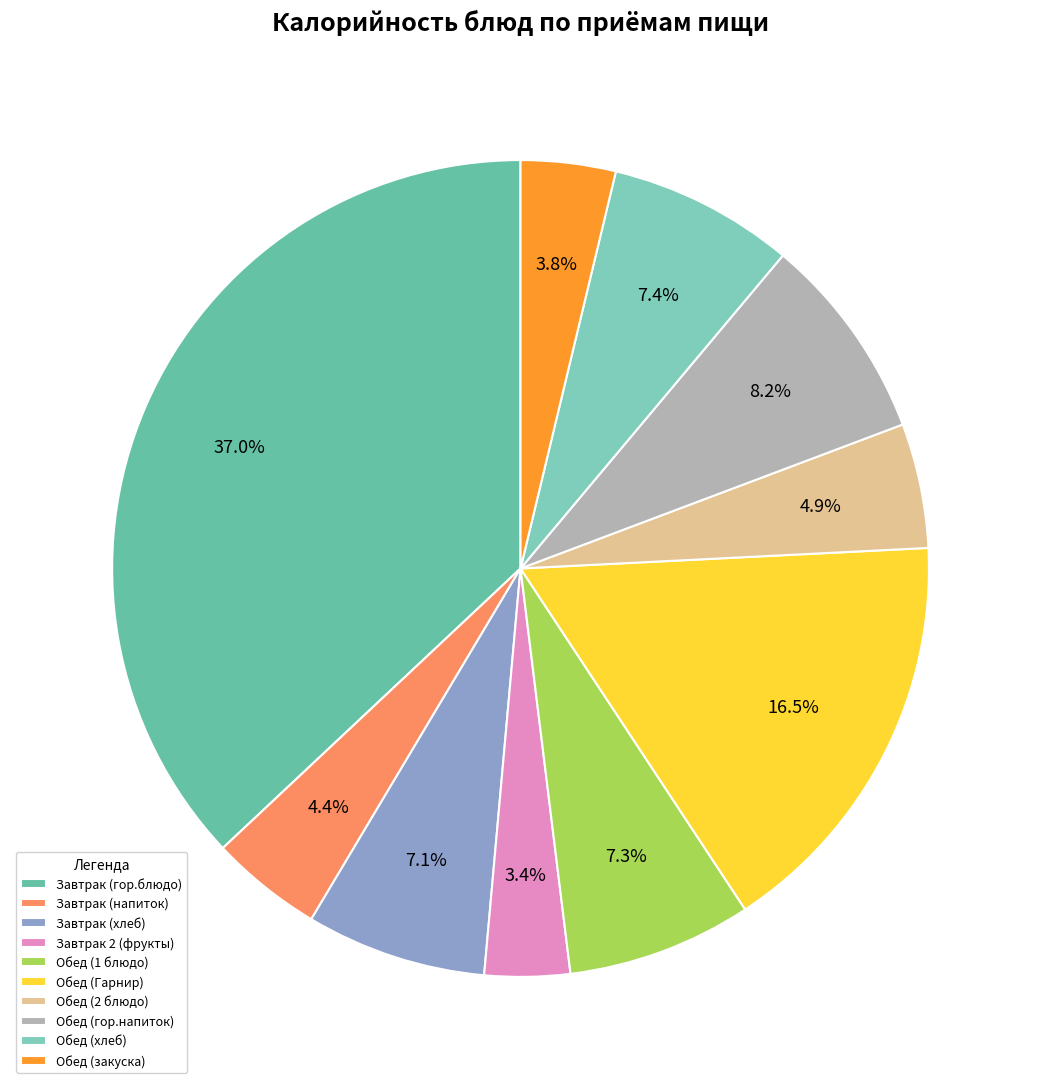

What is the largest slice in the pie chart?

Завтрак (гор.блюдо)